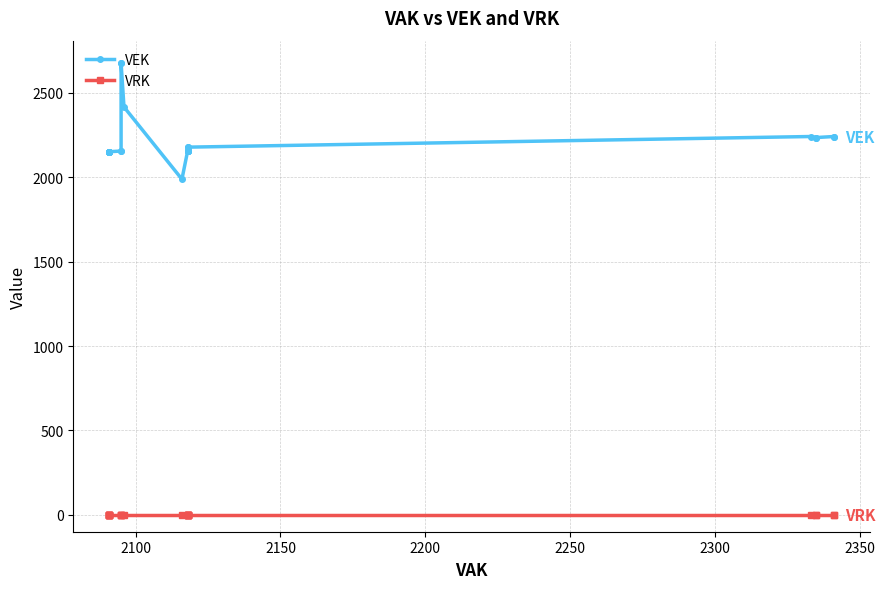

True or false: VEK has more than 0 interior local peaks.

True